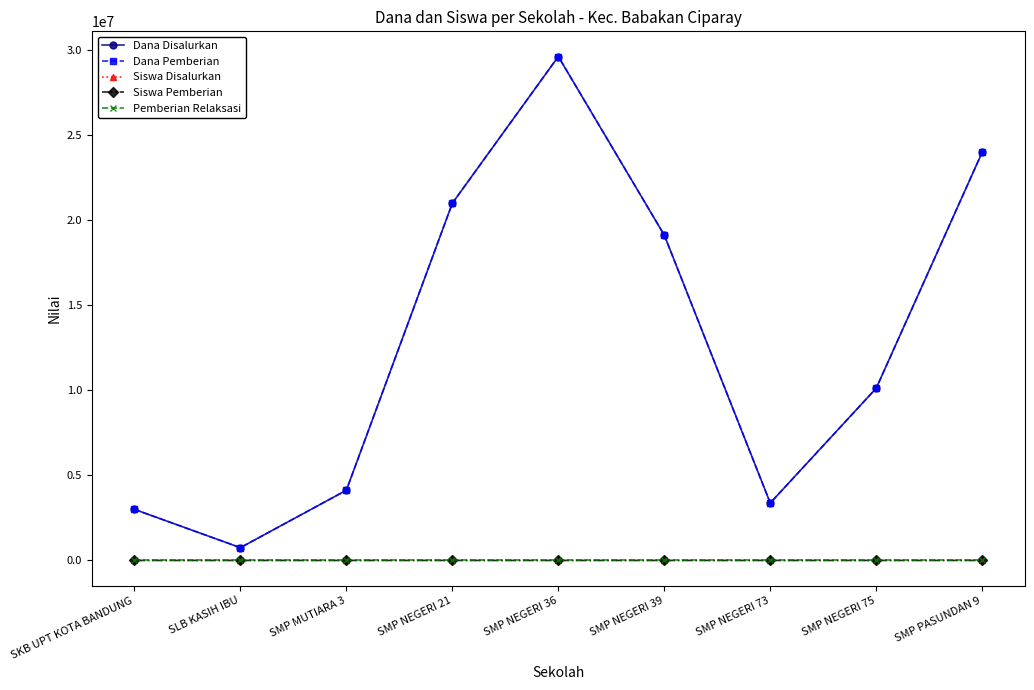

Does the chart display data point markers on the line(s)?

Yes